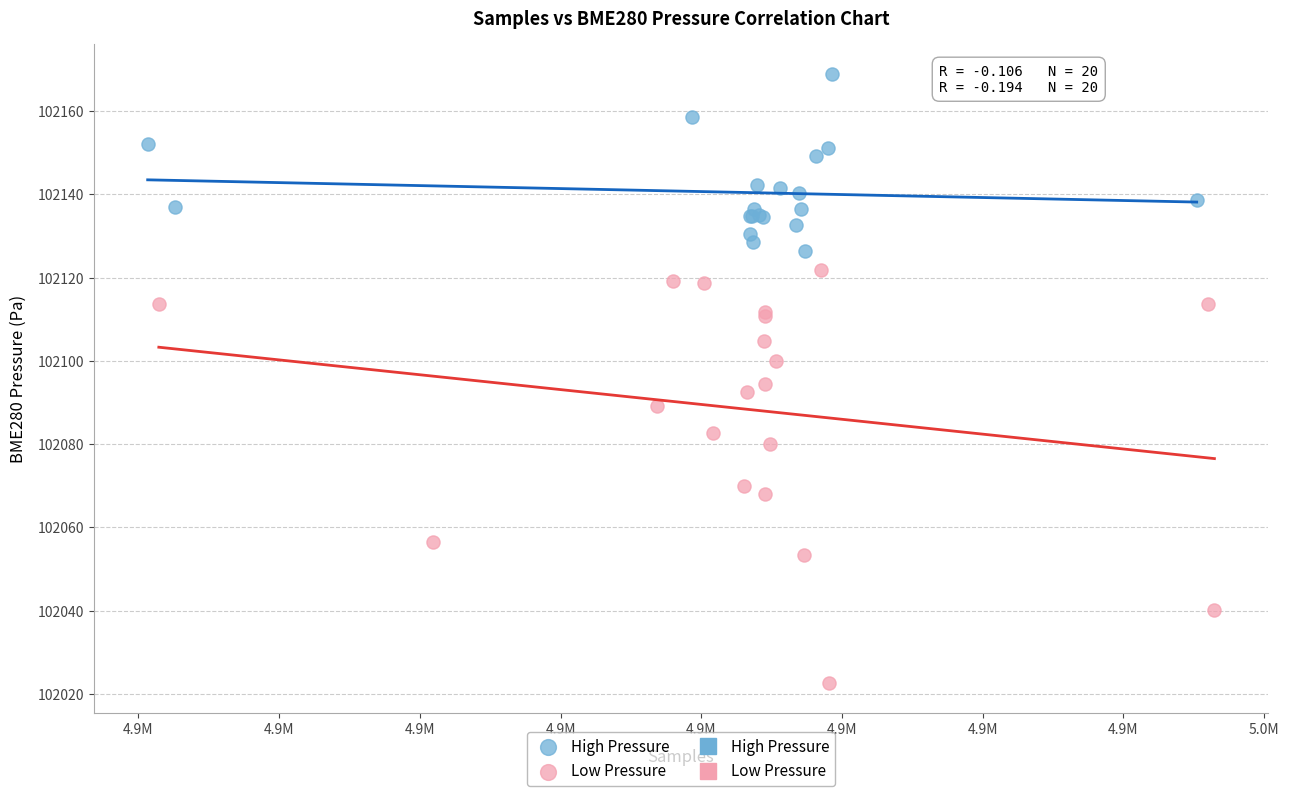

Which series reaches the maximum Y coordinate?

High Pressure